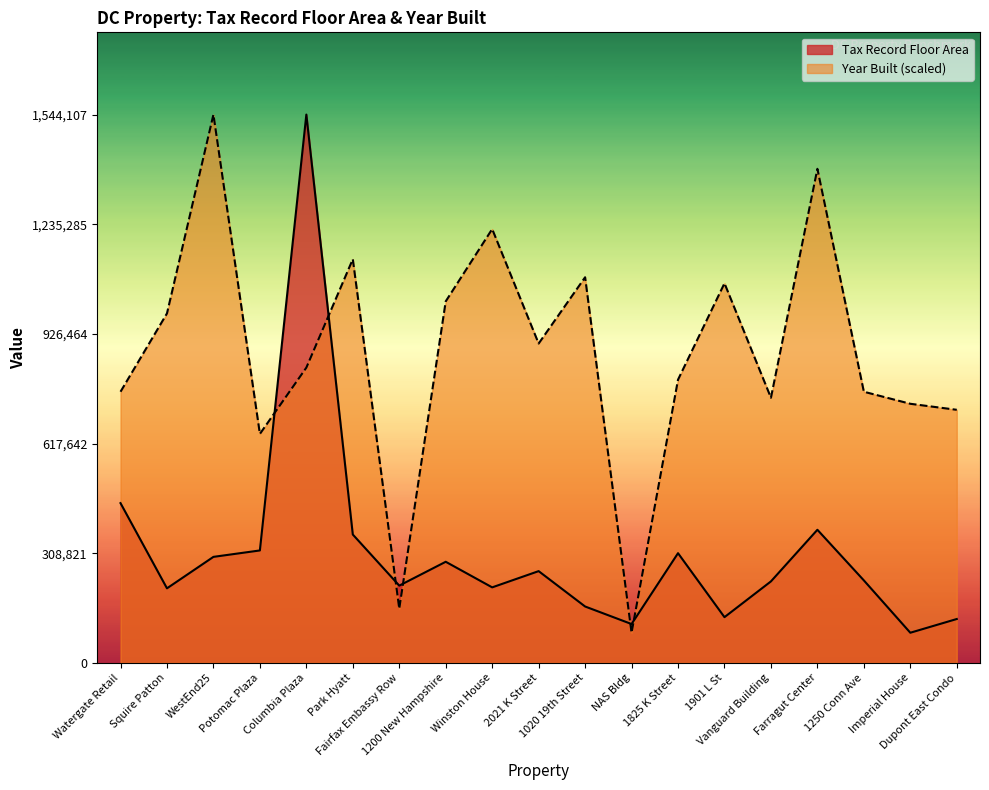

Which series has the widest spread of values?

Tax Record Floor Area